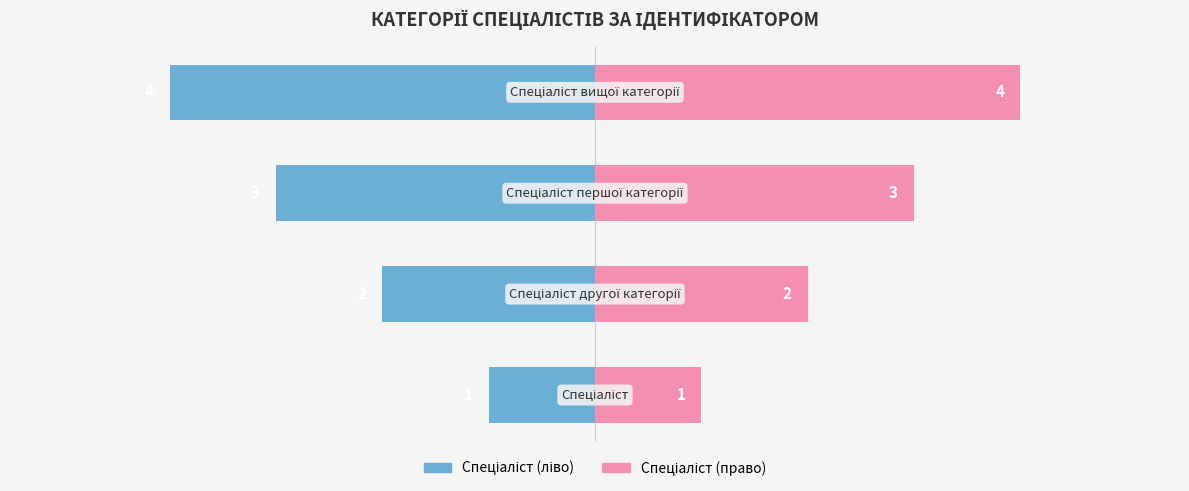

Reading left to right, what are all the values shown in this chart?

Ідентифікатор (ліво): 0=-10	1=-20	2=-30	3=-40
Ідентифікатор (право): 0=10	1=20	2=30	3=40